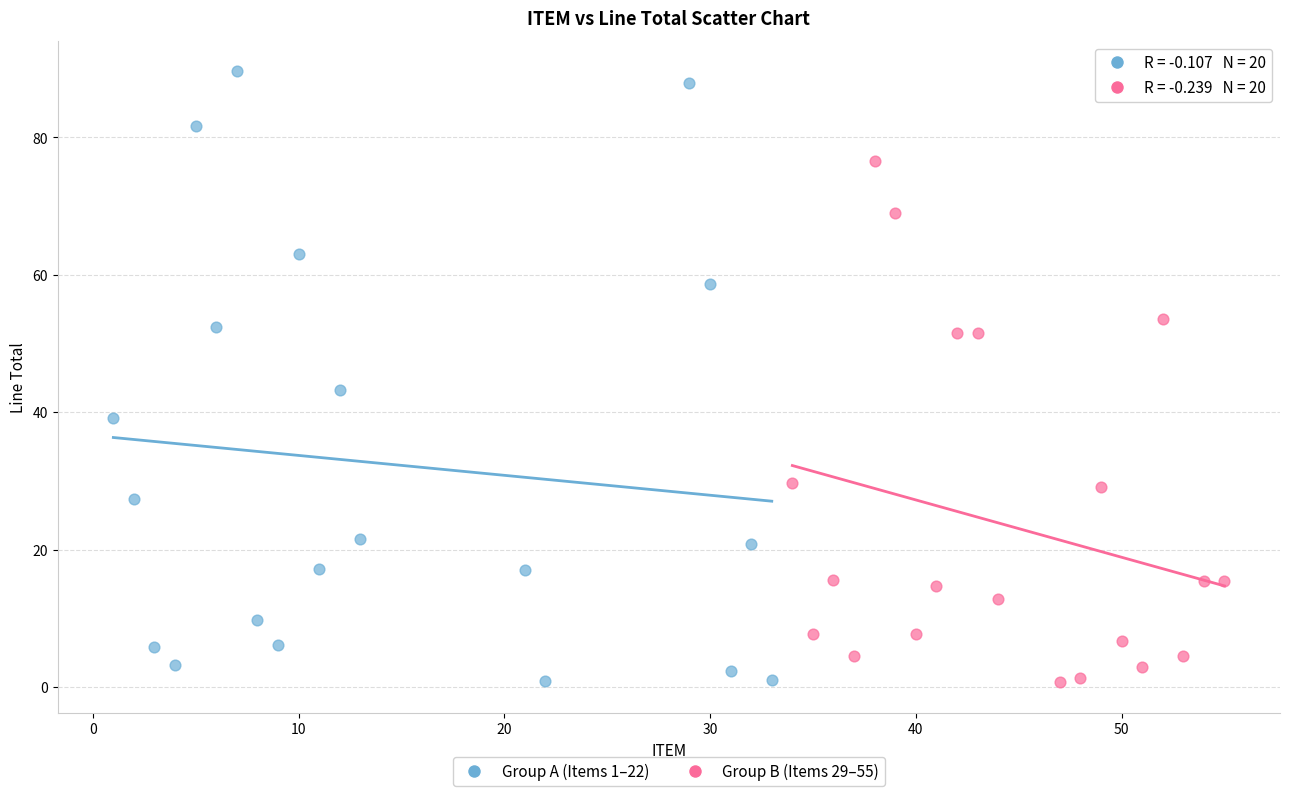

Which series reaches the maximum Y coordinate?

Group A (Items 1–22)